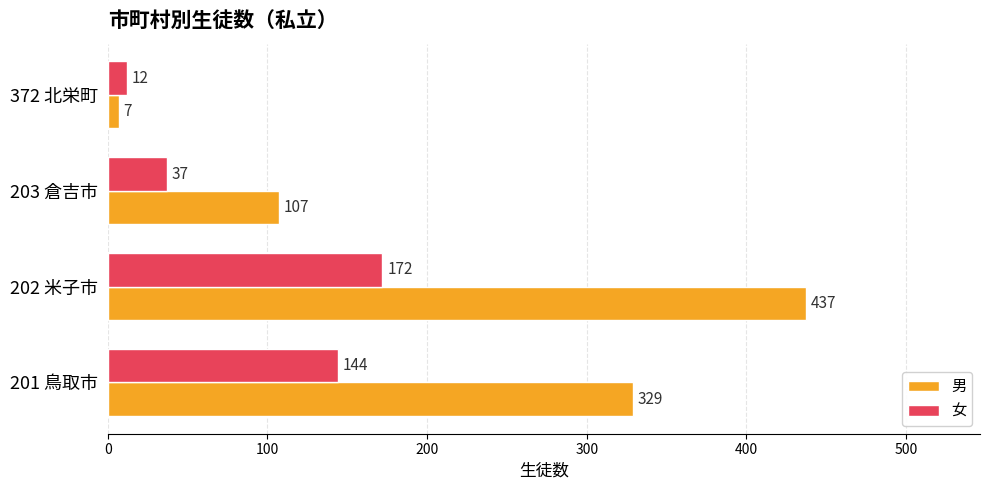

Read the 男 value at 202 米子市, to the nearest 10.

440